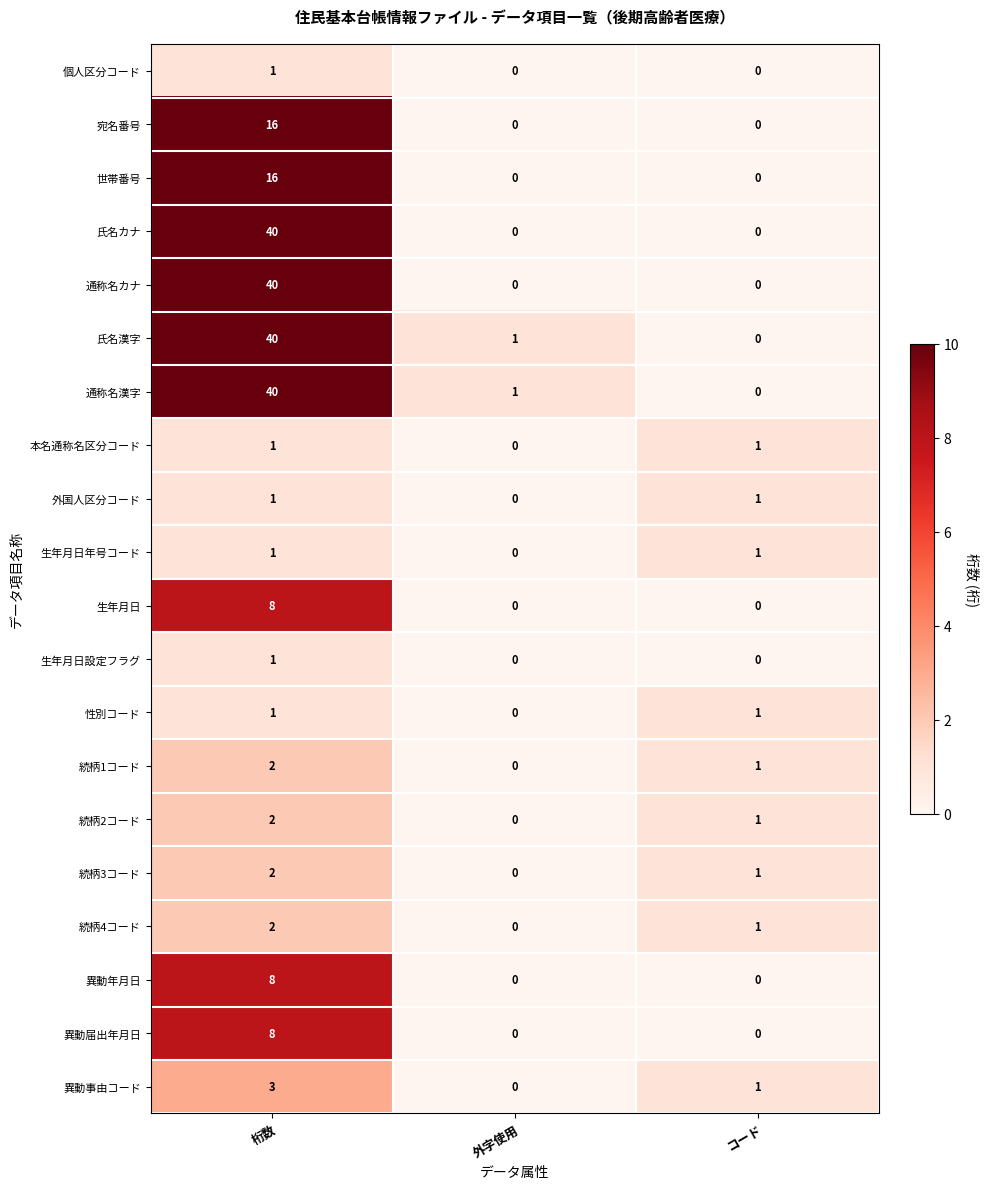

How many 世帯番号 values are between 0 and 16?

3